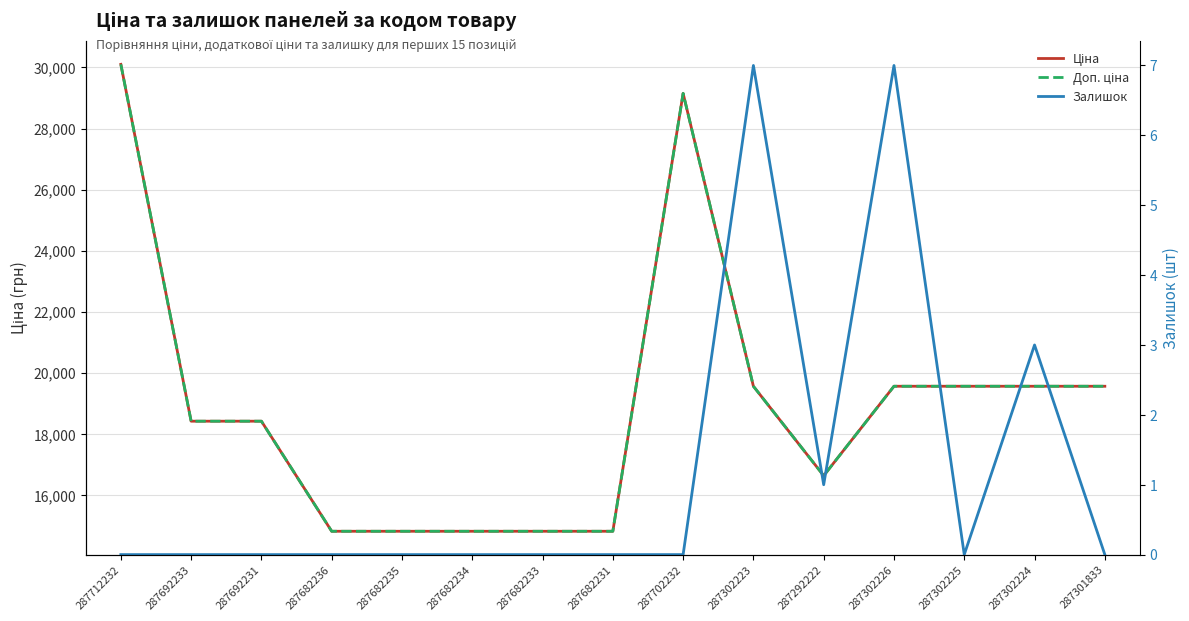

What is the value of the Доп. ціна point at the 5th from the left?

14817.6